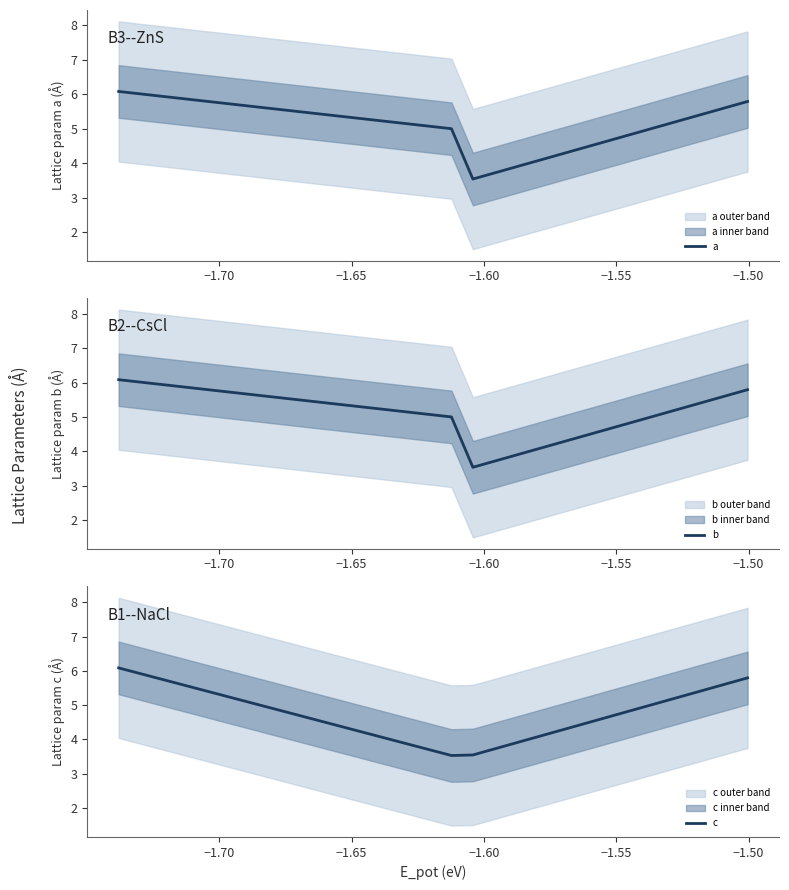

What is the minimum value for a?

3.5